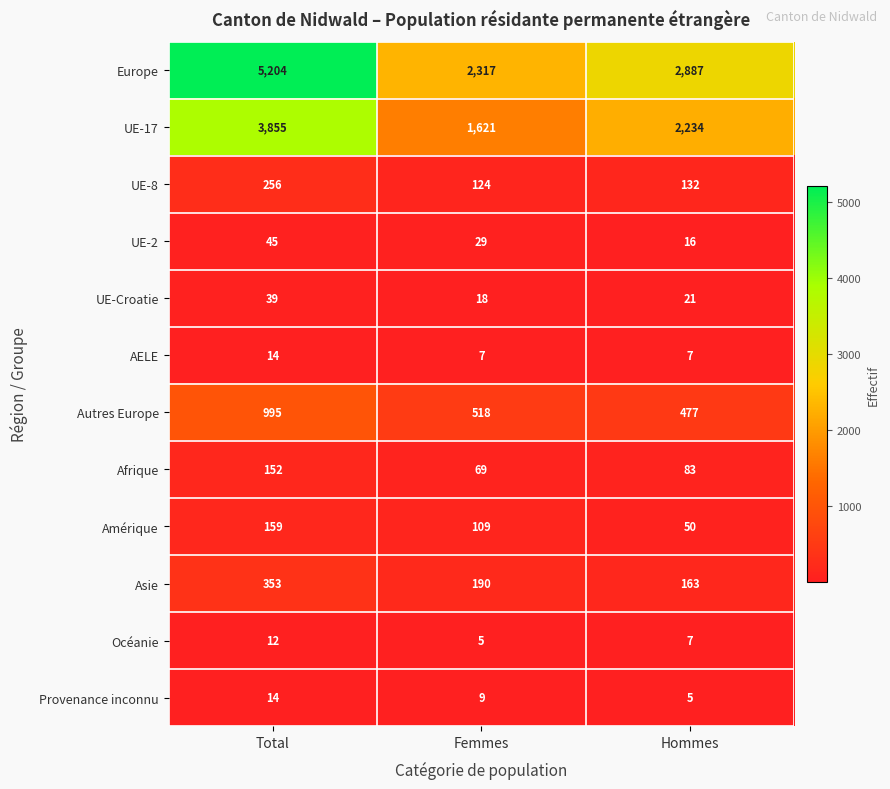

What is the total value across all series at Hommes?

6082